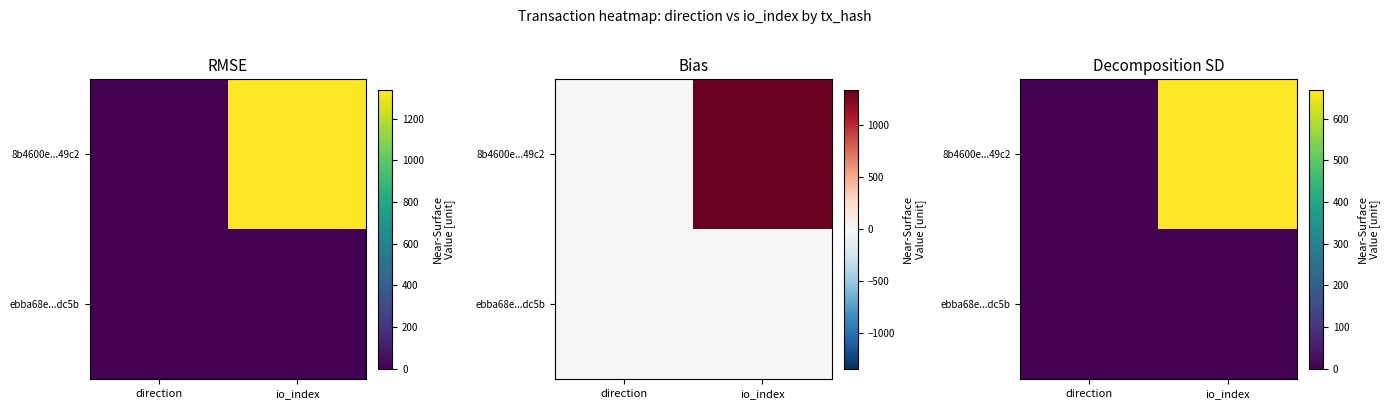

True or false: ebba68e...dc5b has a value of 0.8 at direction.

False